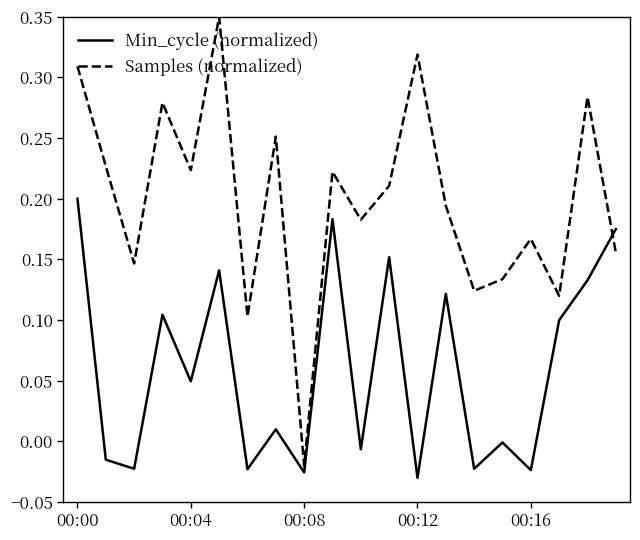

In Samples (normalized), how many points are lower than both neighbors (excluding endpoints)?

7